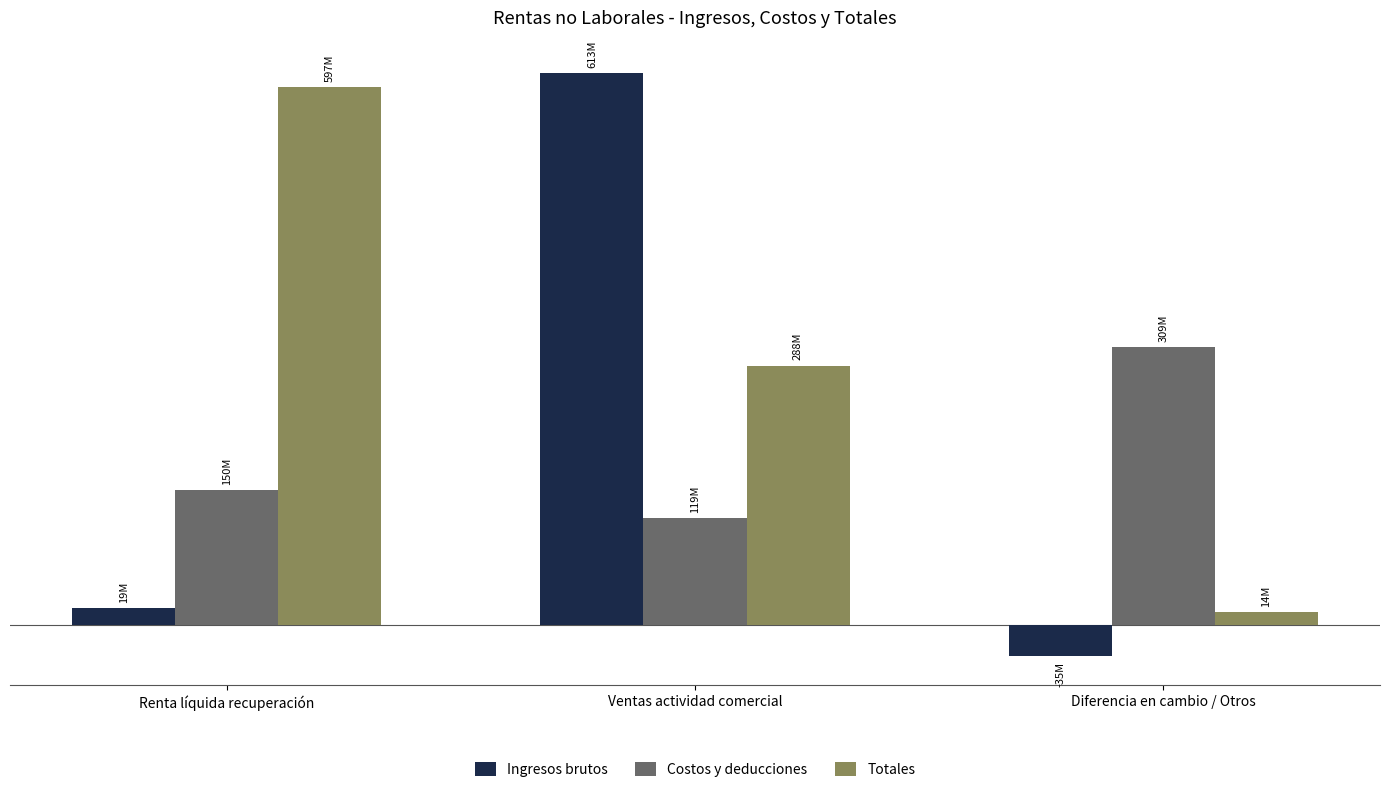

At how many categories does at least one series exceed 266369326?

3